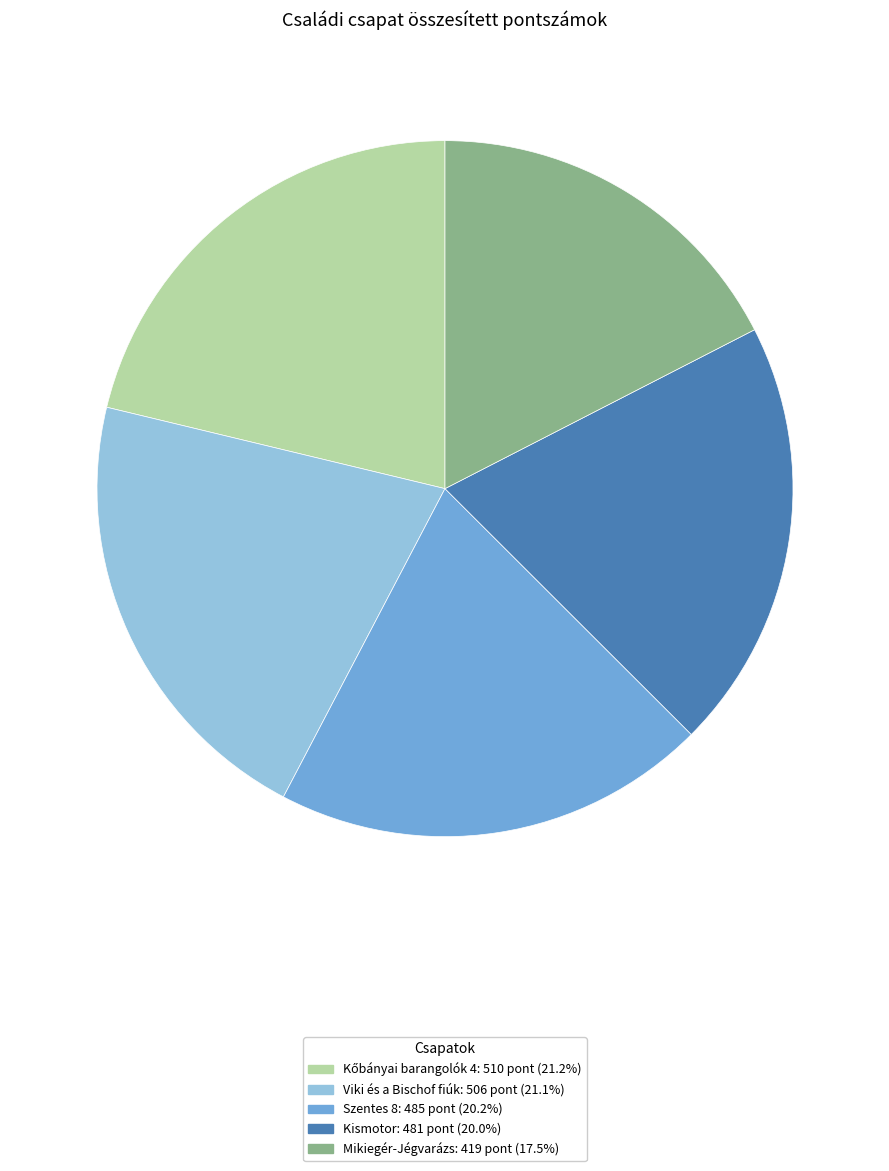

Is there any slice that represents more than half of the pie?

No